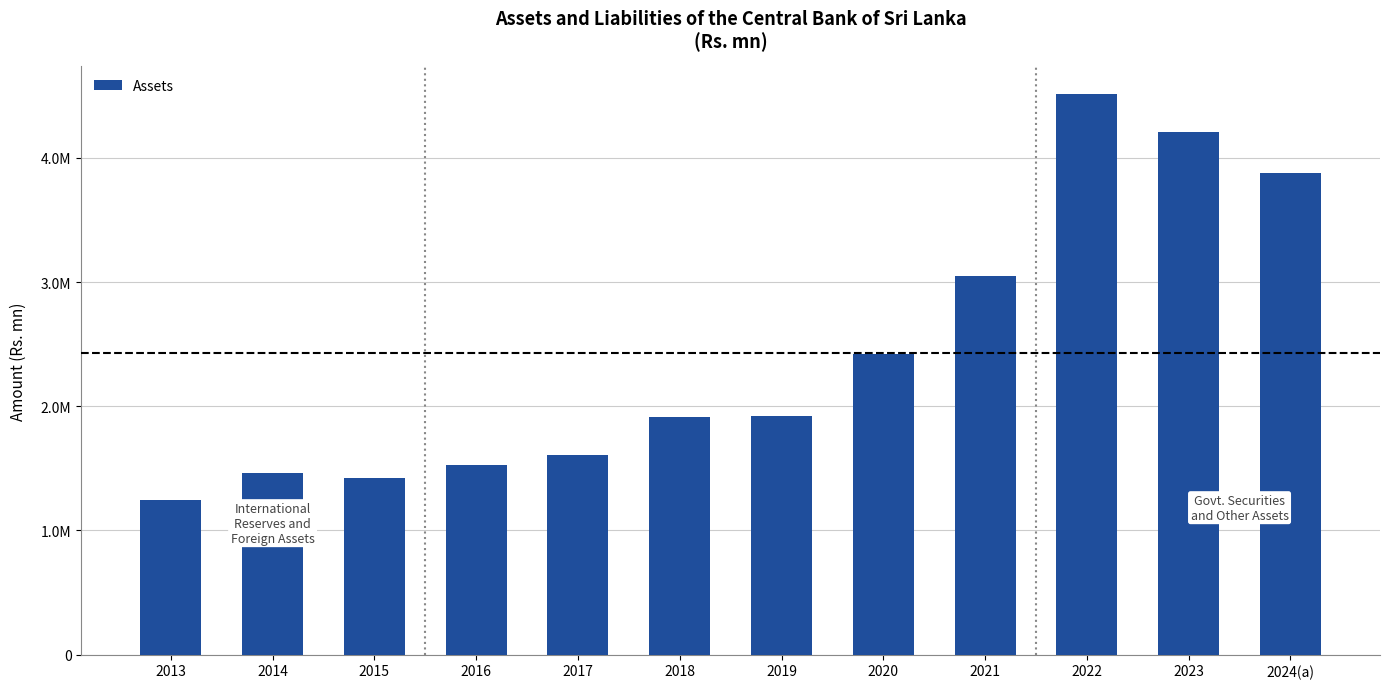

Between 2016 and 2017, which is larger?

2017